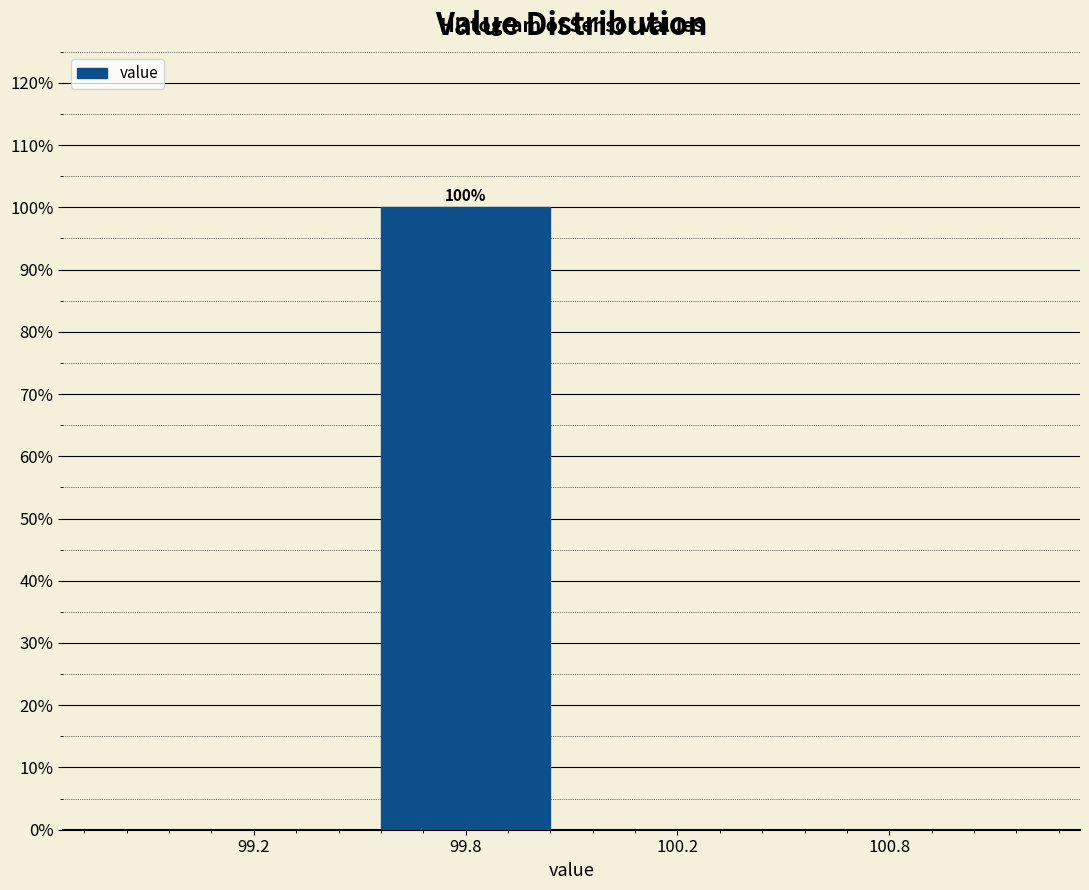

The value at 99.2 is -42. True or false?

False